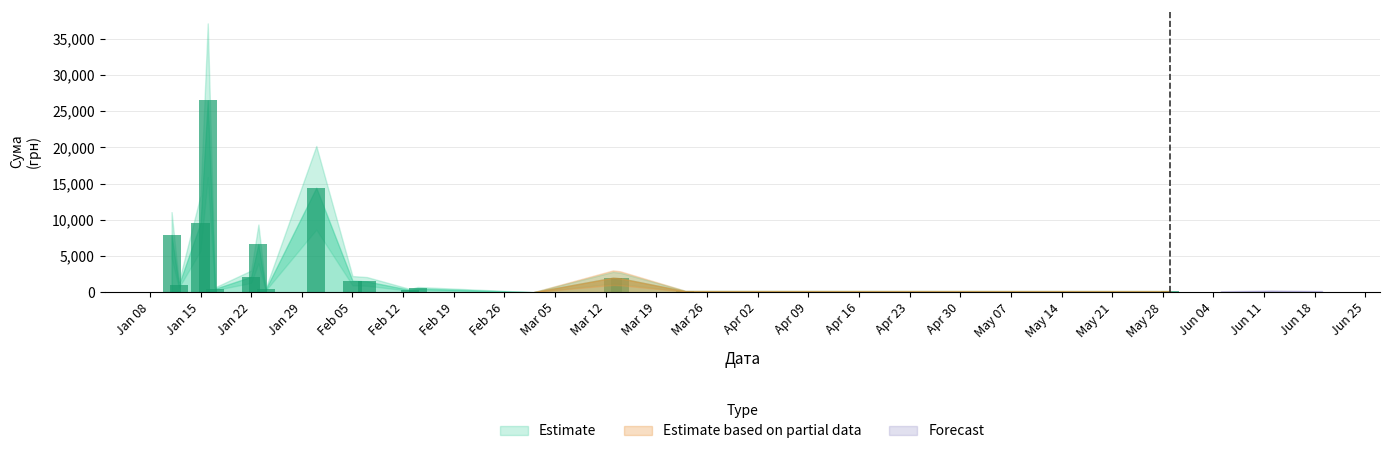

What is the sum of all values?

77134.5